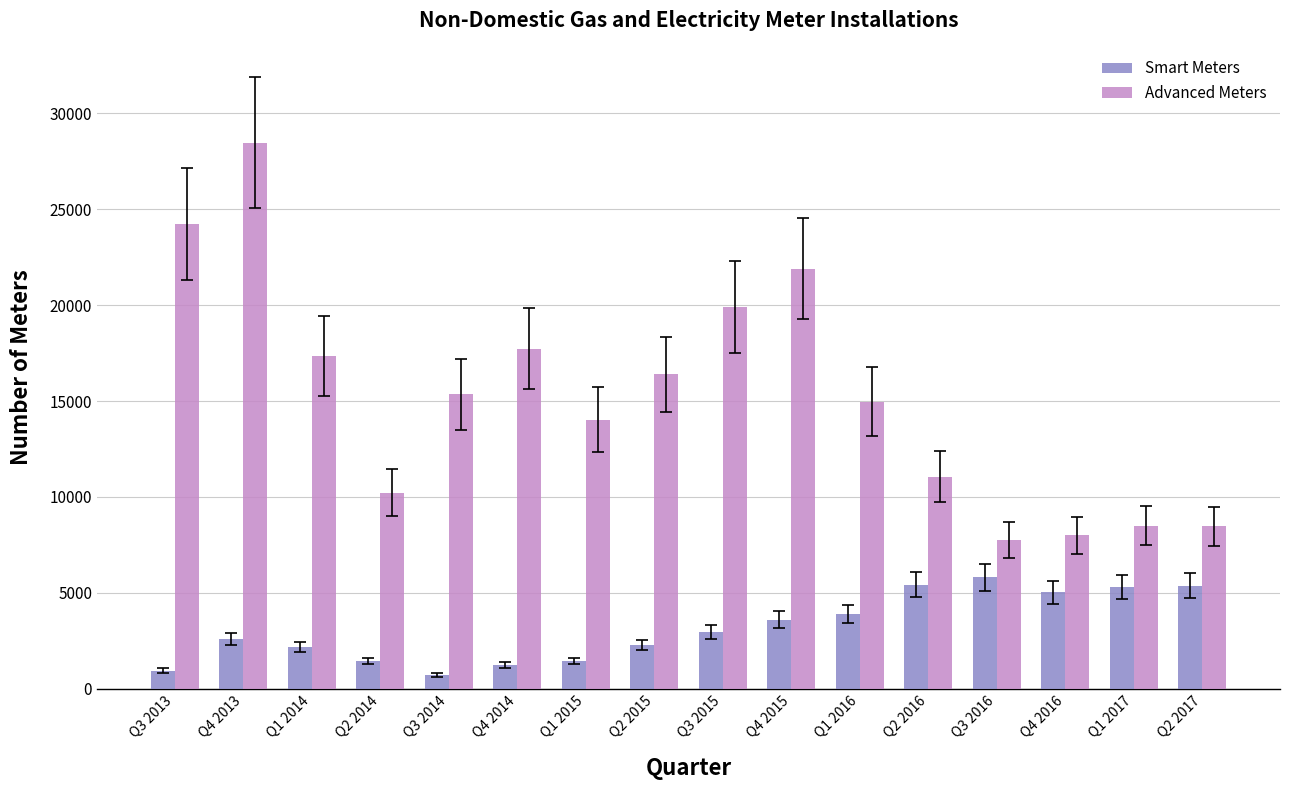

What are all the series names shown in the legend?

Smart Meters, Advanced Meters